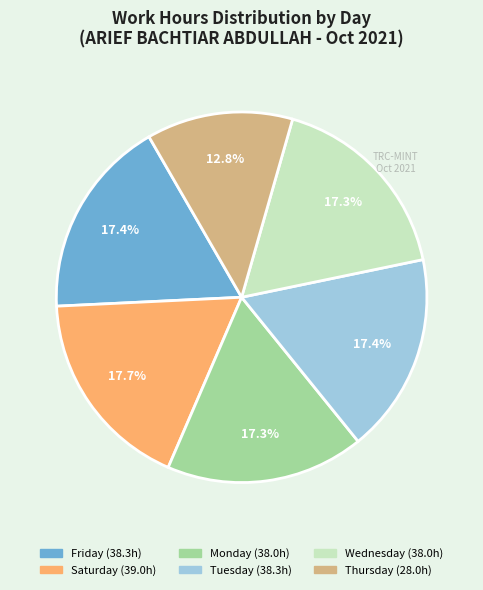

Is there a majority slice in this chart?

No